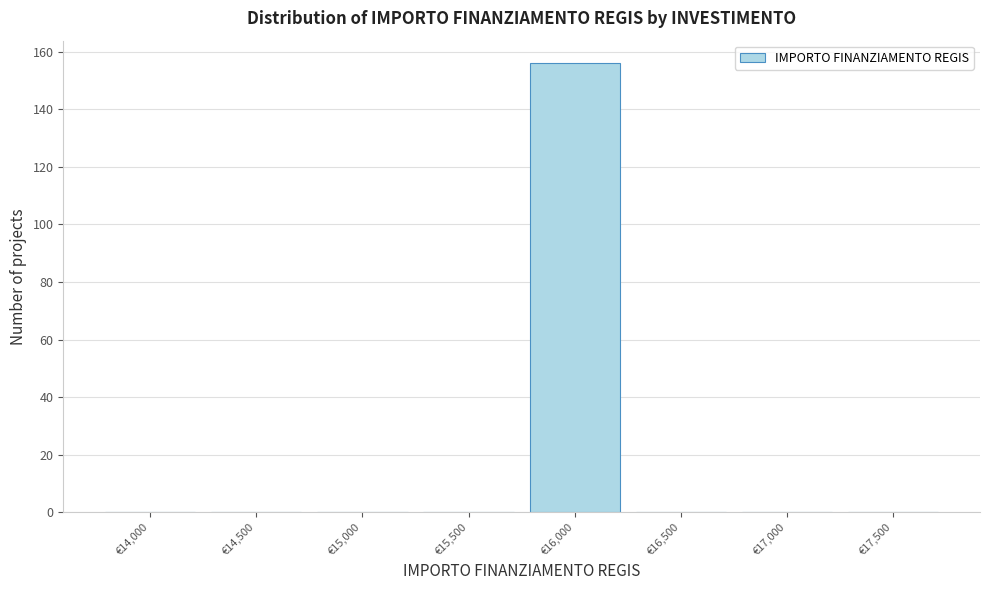

Reading right to left, what are all the values shown in this chart?

€17,500=0	€17,000=0	€16,500=0	€16,000=156	€15,500=0	€15,000=0	€14,500=0	€14,000=0